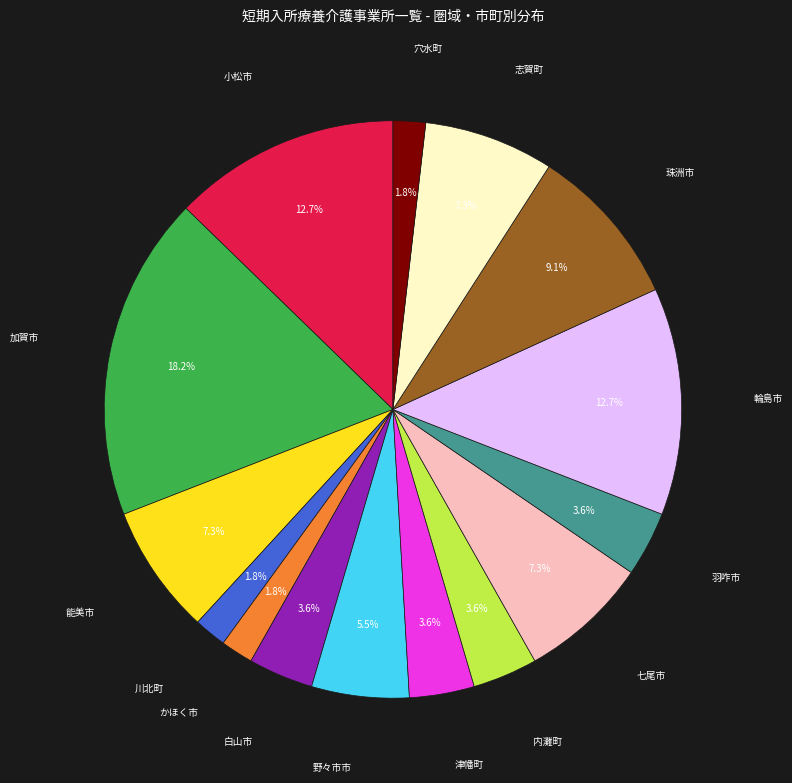

What percentage is the 加賀市 slice, to the nearest percent?

18%